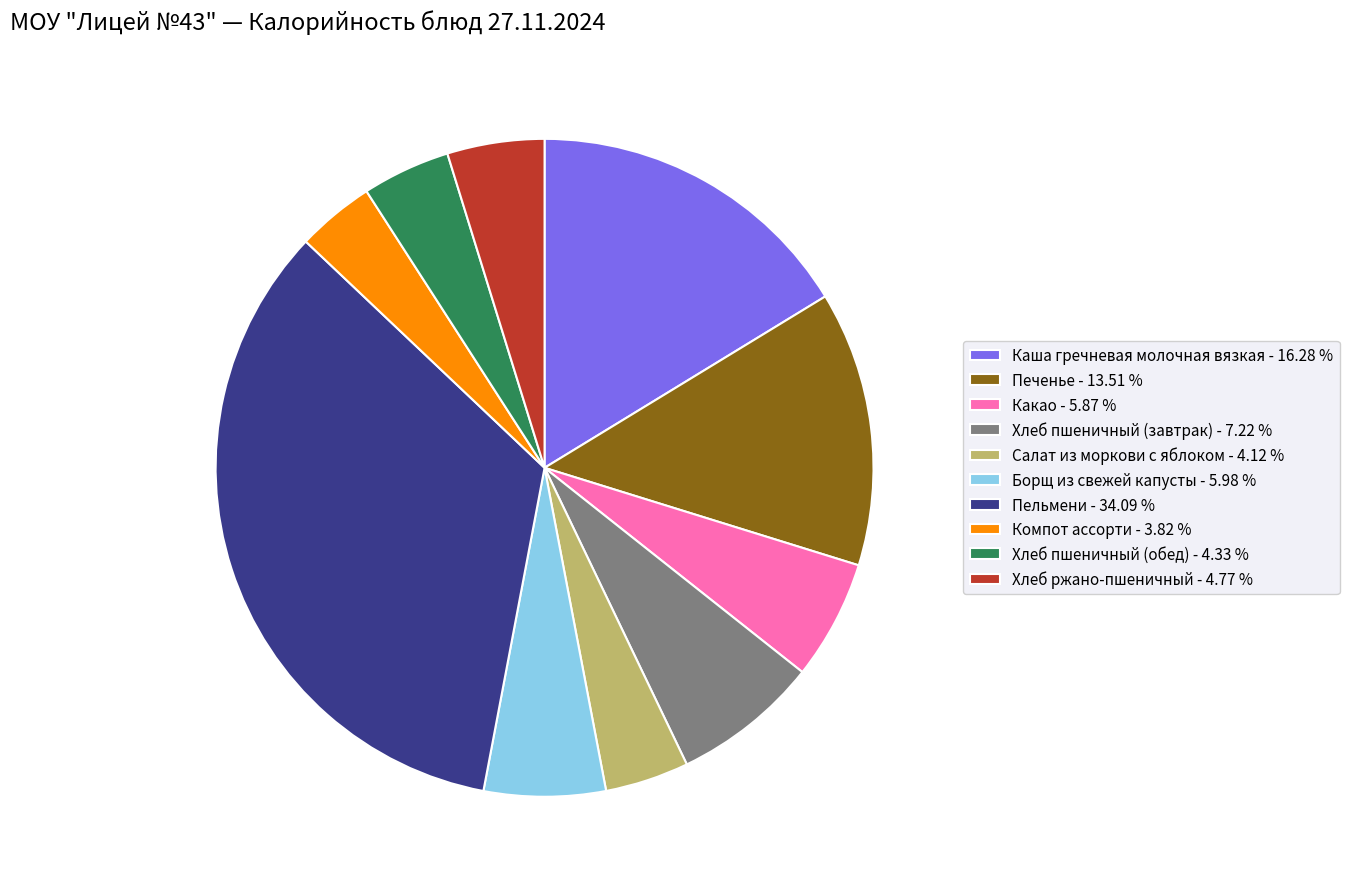

Which slice is the largest?

Пельмени